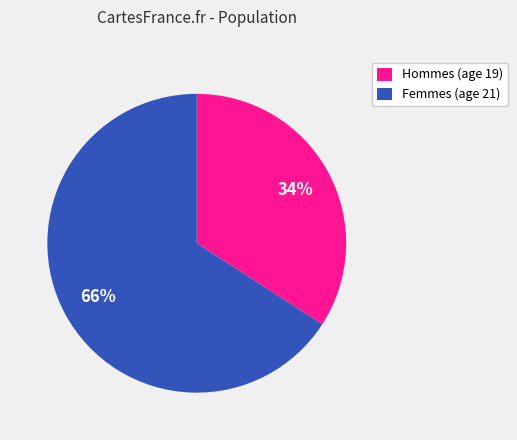

What is the majority slice?

Femmes (age 21)